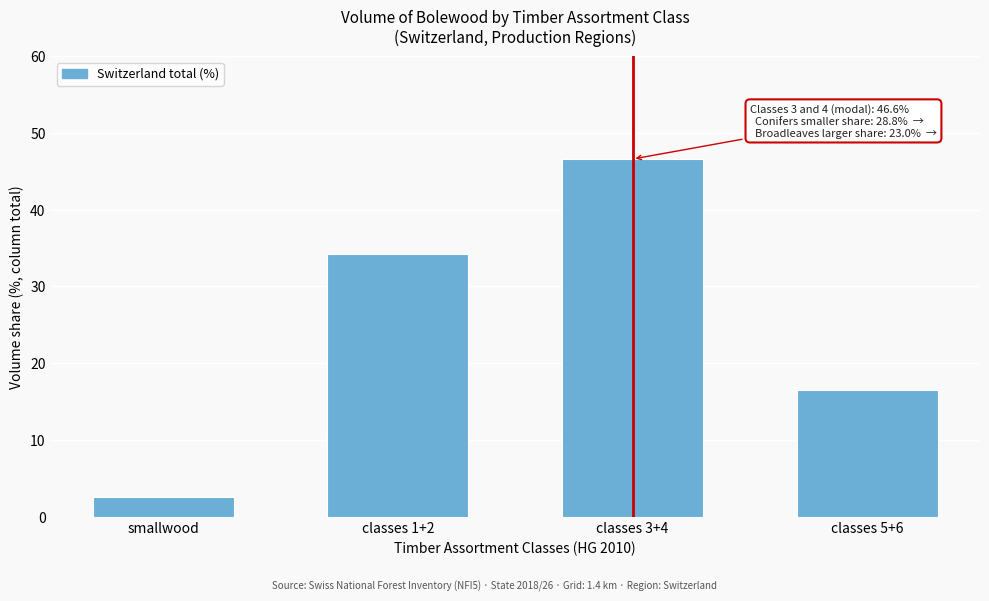

Reading left to right, list all the values displayed in this chart.

smallwood=2.6	classes 1+2=34.2	classes 3+4=46.6	classes 5+6=16.5